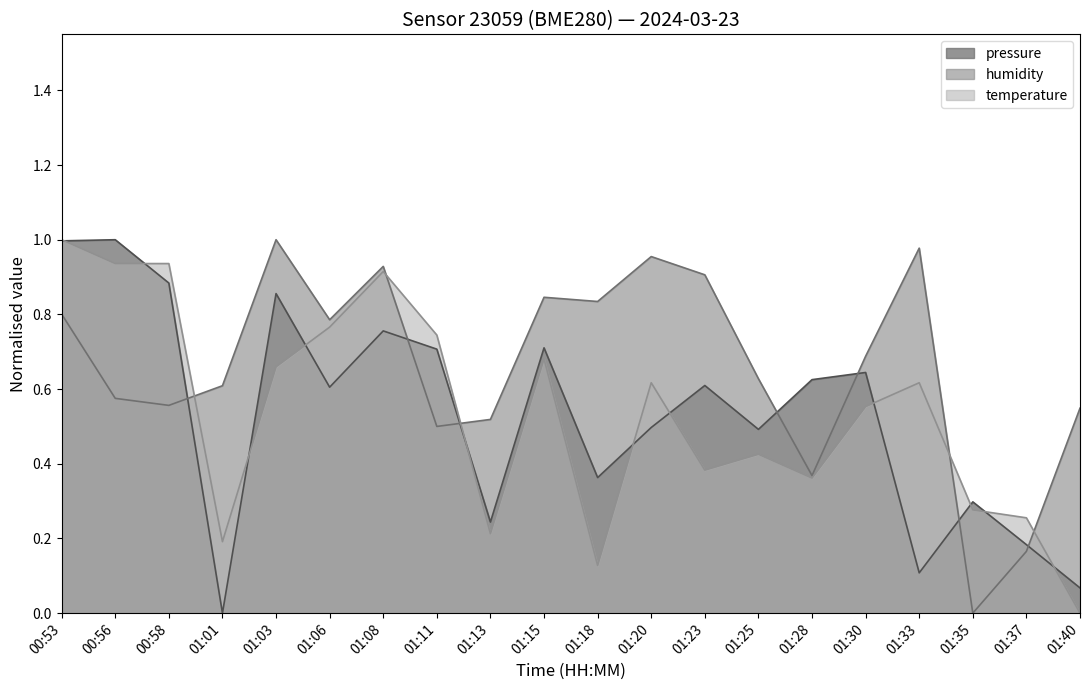

The value of pressure at 01:18 is 0.4. True or false?

True